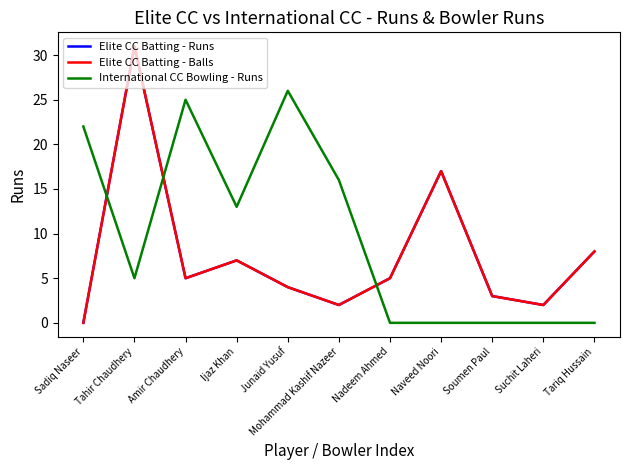

Reading right to left, extract all data points from this chart.

Elite CC Batting - Runs: Tariq Hussain=8	Suchit Laheri=2	Soumen Paul=3	Naveed Noori=17	Nadeem Ahmed=5	Mohammad Kashif Nazeer=2	Junaid Yusuf=4	Ijaz Khan=7	Amir Chaudhery=5	Tahir Chaudhery=31	Sadiq Naseer=0
Elite CC Batting - Balls: Tariq Hussain=8	Suchit Laheri=2	Soumen Paul=3	Naveed Noori=17	Nadeem Ahmed=5	Mohammad Kashif Nazeer=2	Junaid Yusuf=4	Ijaz Khan=7	Amir Chaudhery=5	Tahir Chaudhery=31	Sadiq Naseer=0
International CC Bowling - Runs: Tariq Hussain=0	Suchit Laheri=0	Soumen Paul=0	Naveed Noori=0	Nadeem Ahmed=0	Mohammad Kashif Nazeer=16	Junaid Yusuf=26	Ijaz Khan=13	Amir Chaudhery=25	Tahir Chaudhery=5	Sadiq Naseer=22